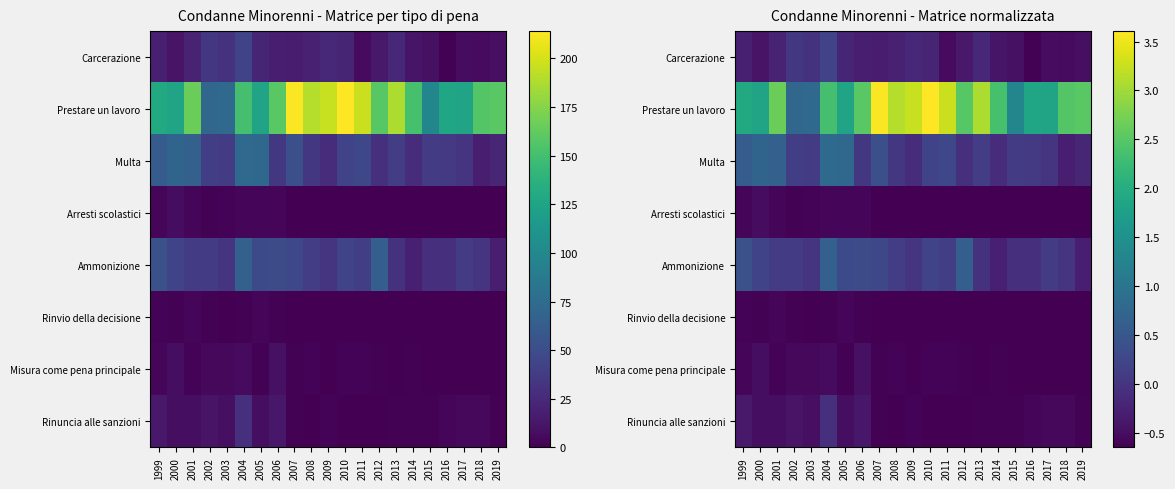

What value does the Rinvio della decisione series have at 2003?

-0.6